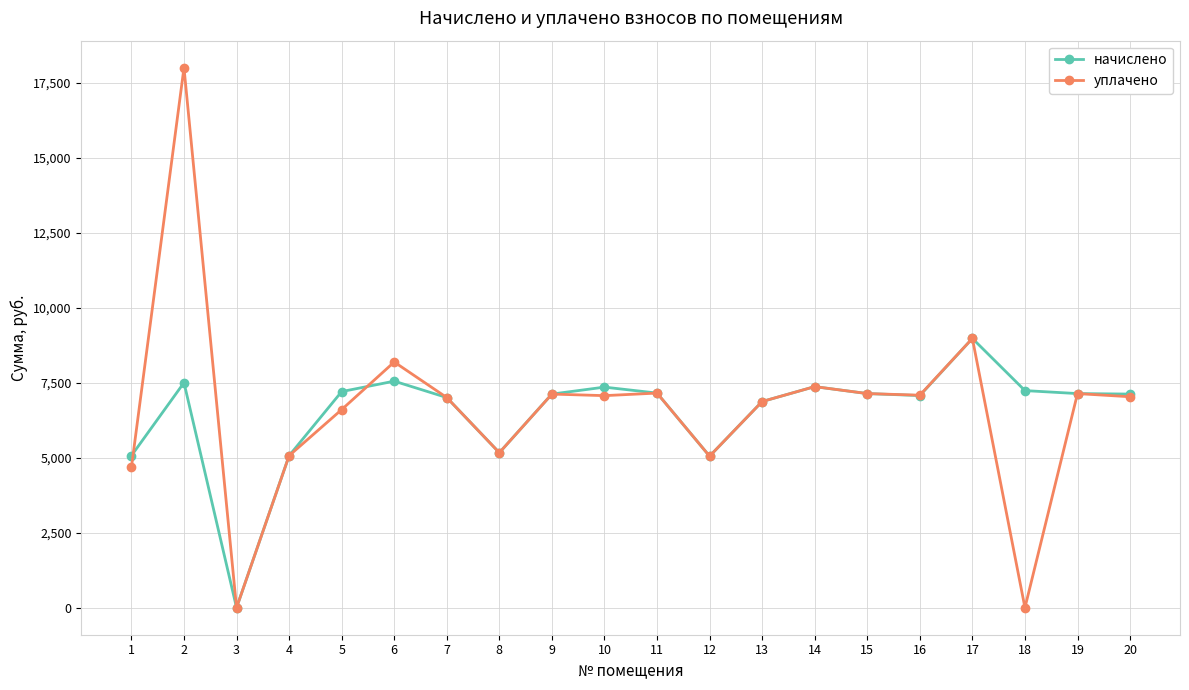

How many categories are shown in the chart?

20